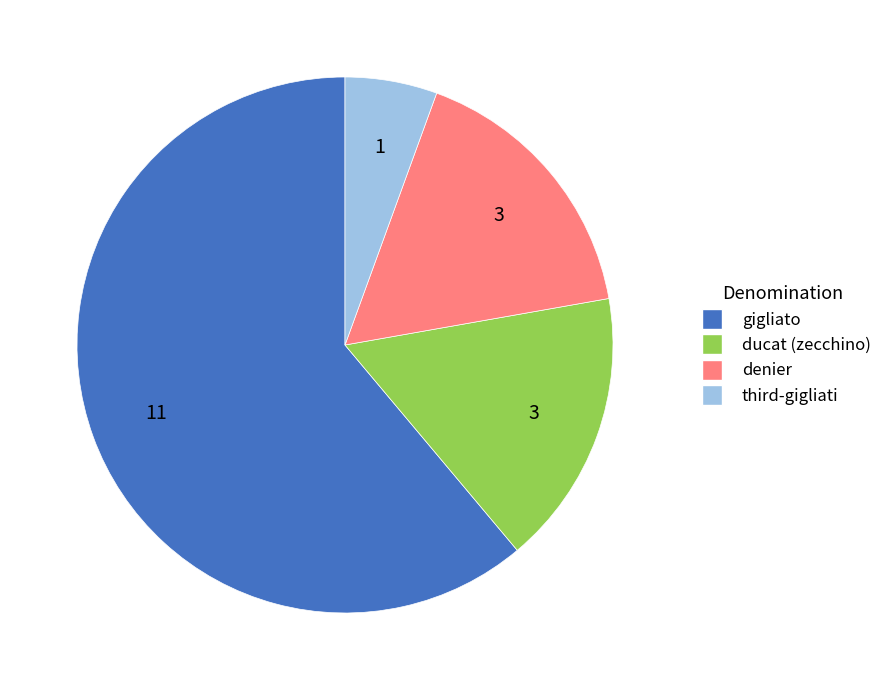

The gigliato slice represents 51% of the pie. True or false?

False